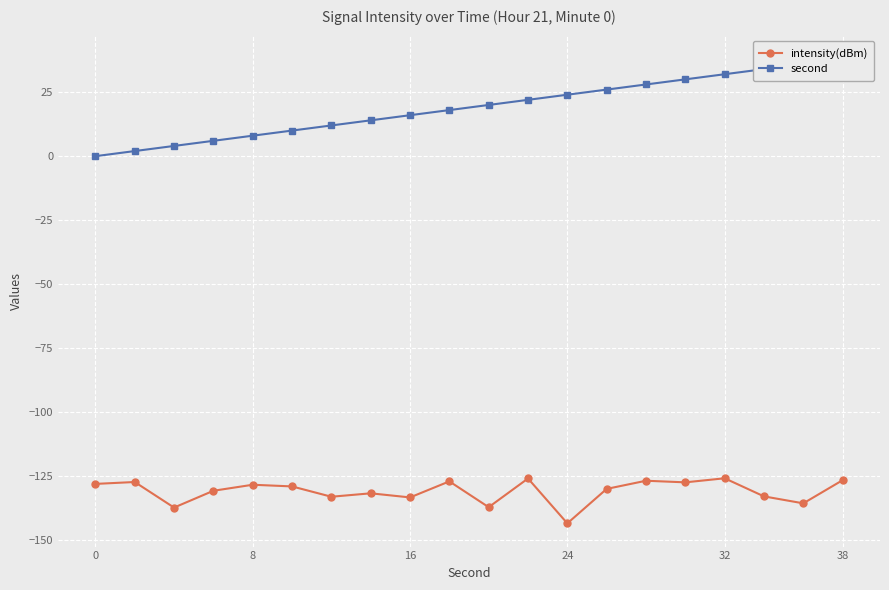

Reading left to right, transcribe all the data shown in this chart.

intensity(dBm): -128.0	-127.2	-137.2	-130.6	-128.3	-128.9	-133.0	-131.6	-133.2	-127.0	-137.1	-125.8	-143.4	-129.9	-126.7	-127.4	-125.8	-132.8	-135.6	-126.5
second: 0.0	2.0	4.0	6.0	8.0	10.0	12.0	14.0	16.0	18.0	20.0	22.0	24.0	26.0	28.0	30.0	32.0	34.0	36.0	38.0